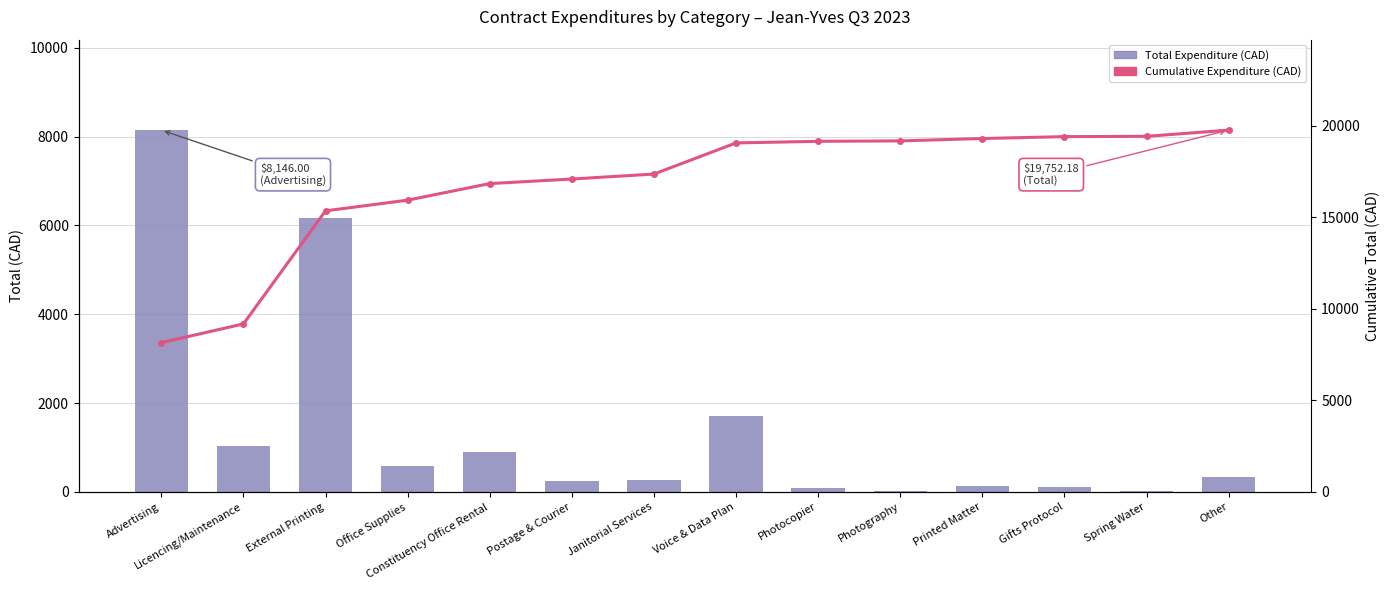

At how many categories does at least one series exceed 17042?

9